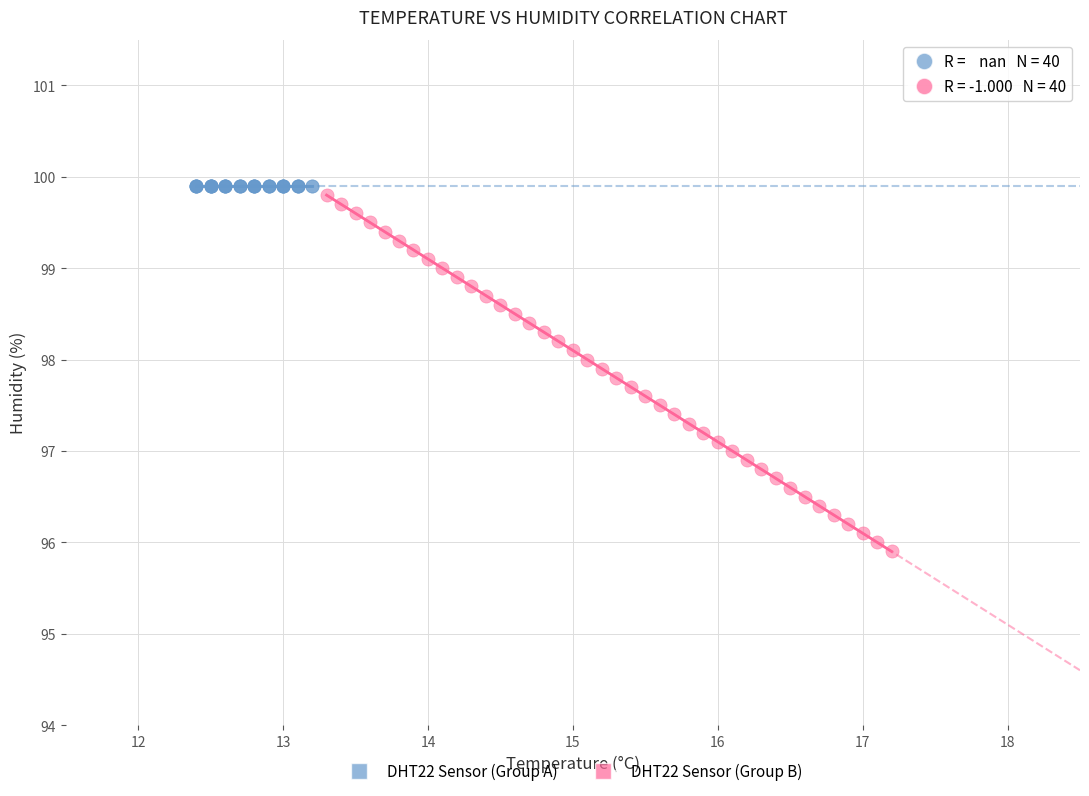

Which series contains the highest Y value?

DHT22 Sensor (Group A)